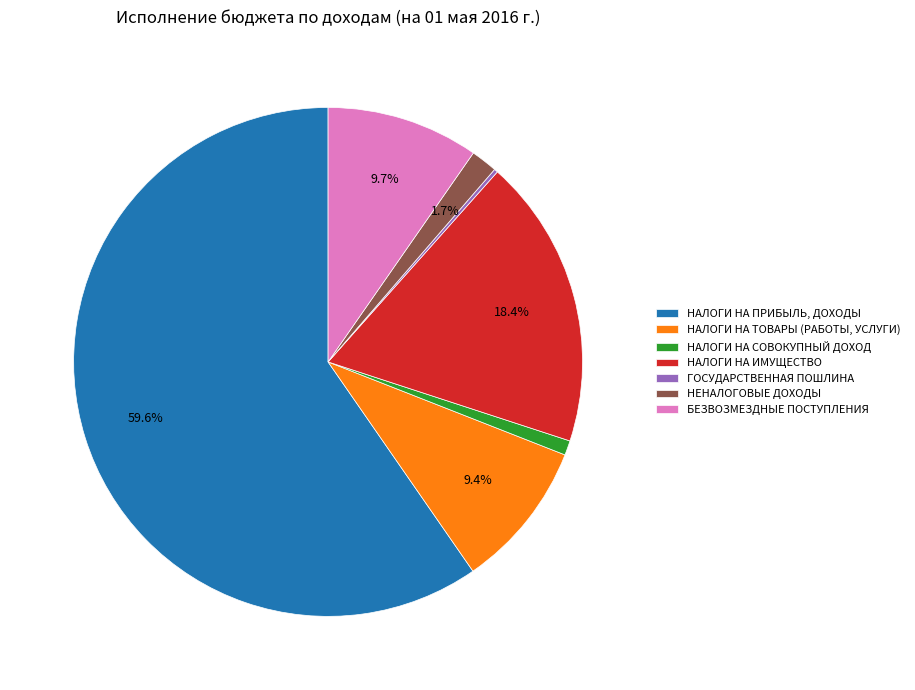

Do НАЛОГИ НА СОВОКУПНЫЙ ДОХОД and НЕНАЛОГОВЫЕ ДОХОДЫ together represent more than half of the pie?

No